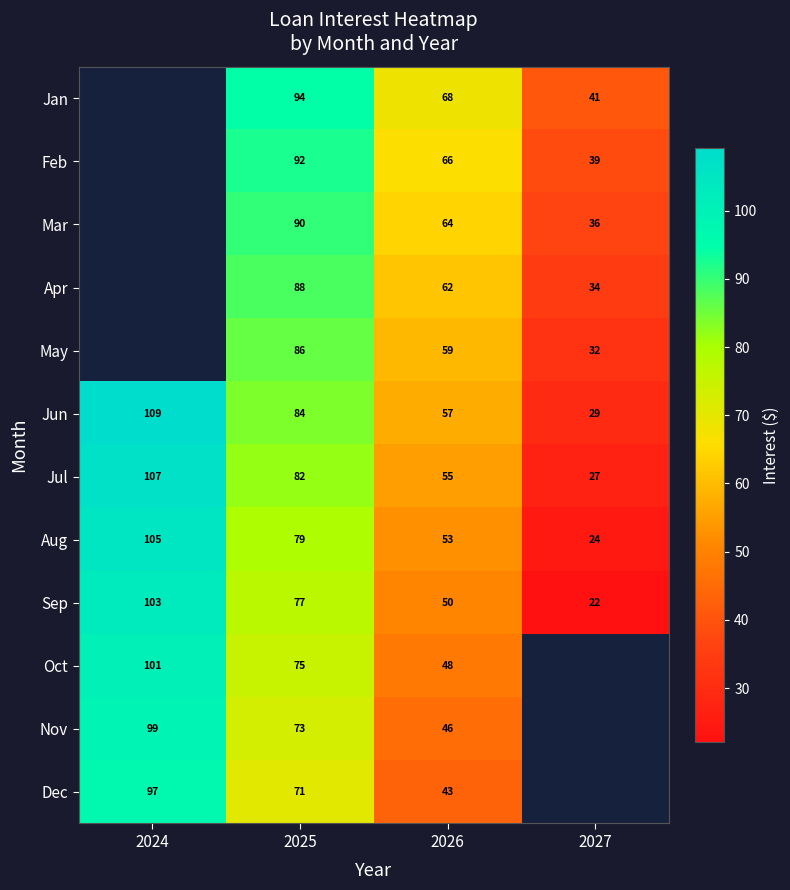

The value of Jan at 2026 is 100.8. True or false?

False